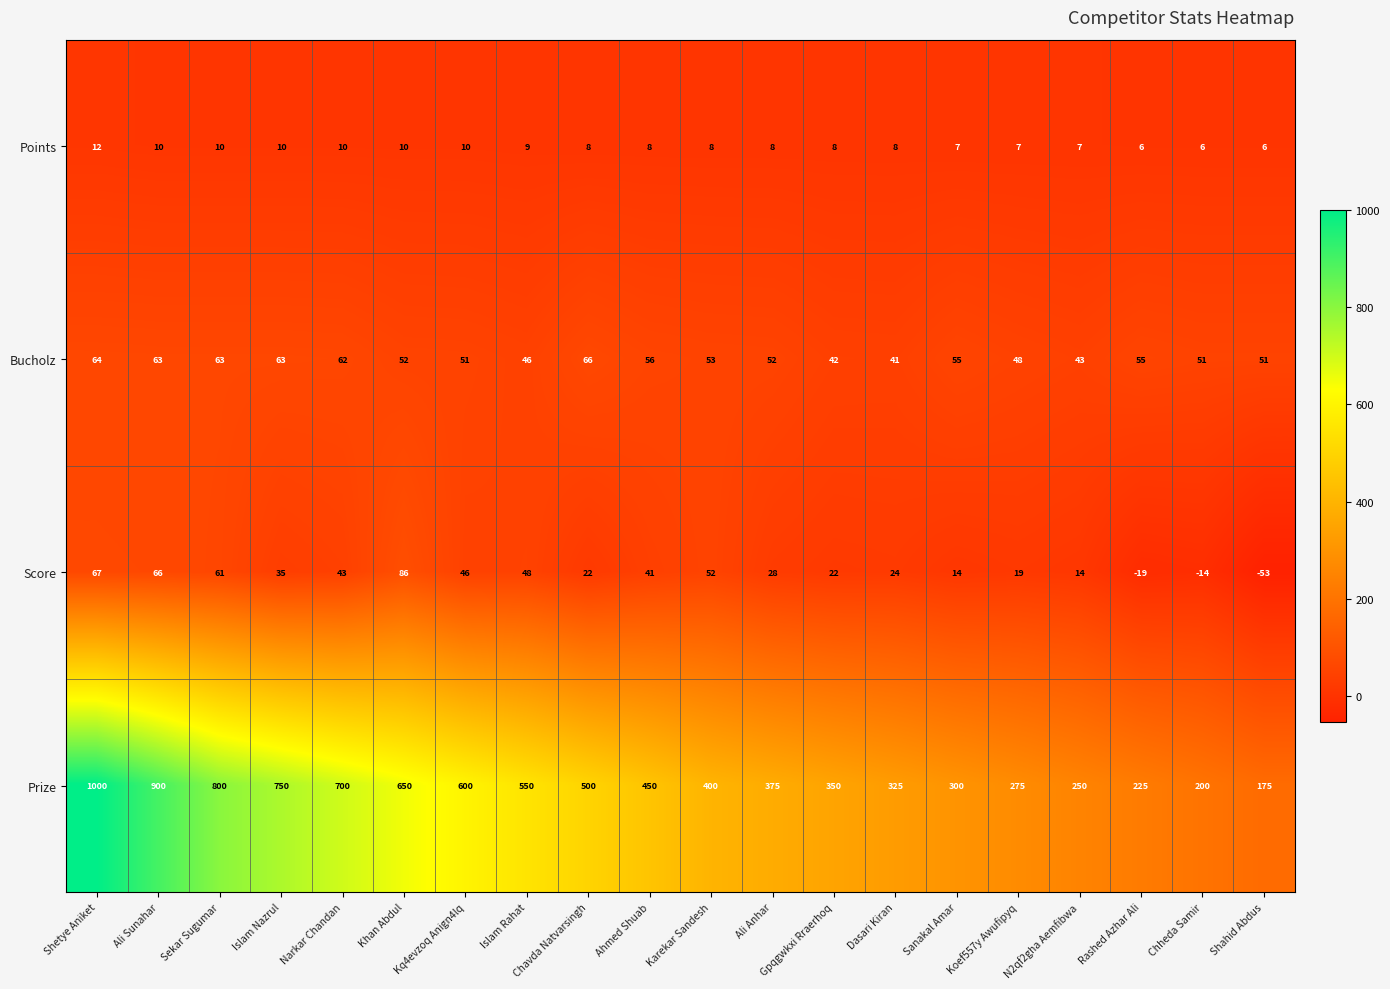

What is the difference between the Score values at Rashed Azhar Ali and Sanakal Amar?

33